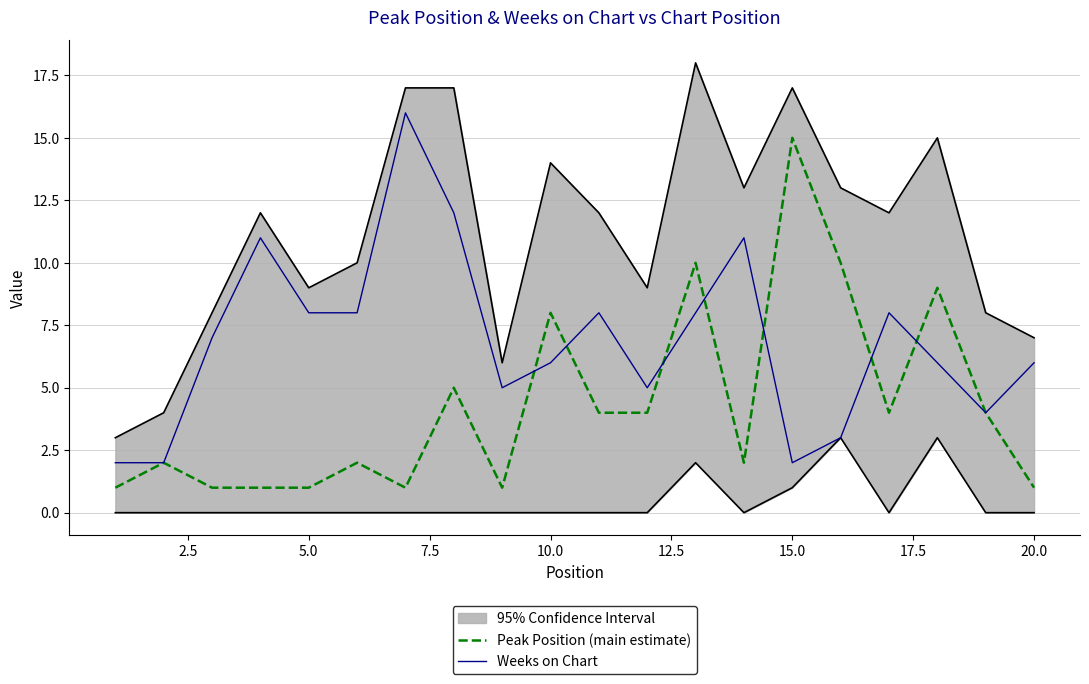

Which series has the largest total across all categories?

Weeks on Chart